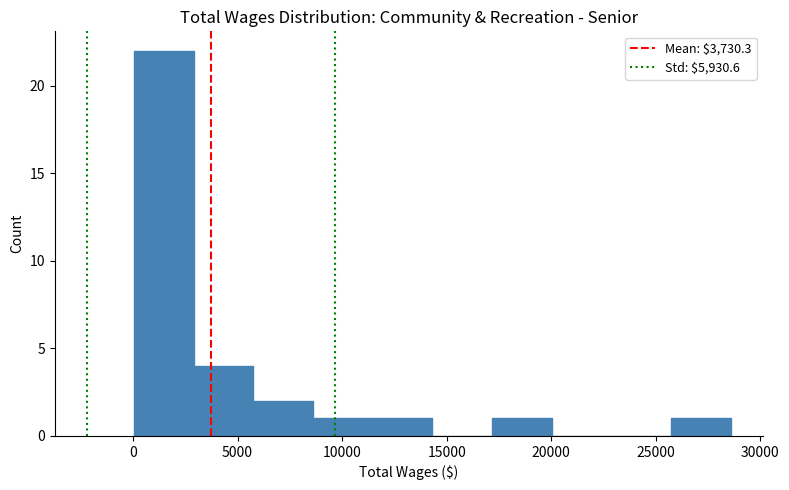

Over which range of the x-axis is the bar tallest?

0 to 3000